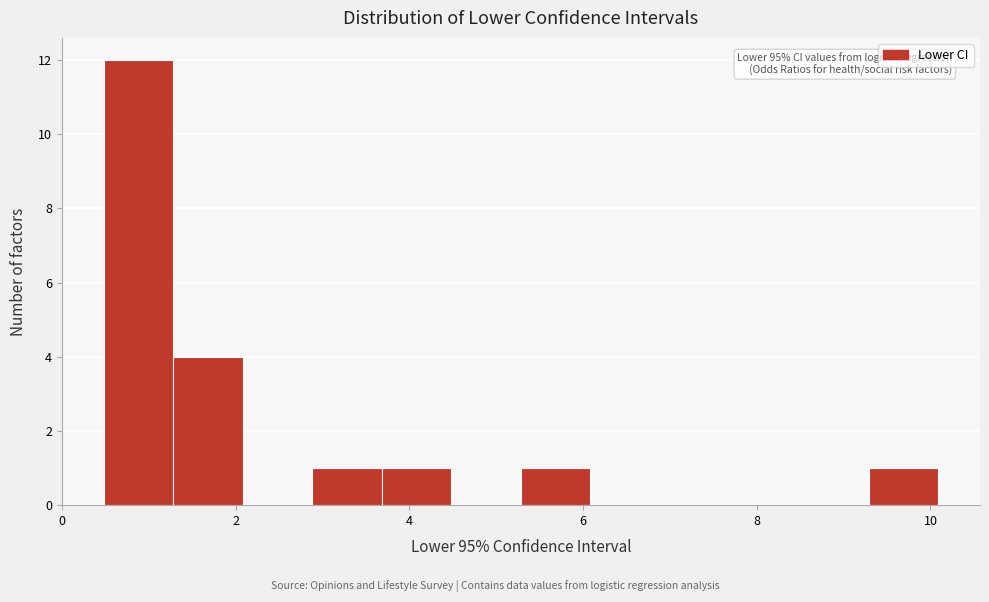

Over which range of the x-axis is the bar tallest?

0.4 to 1.2